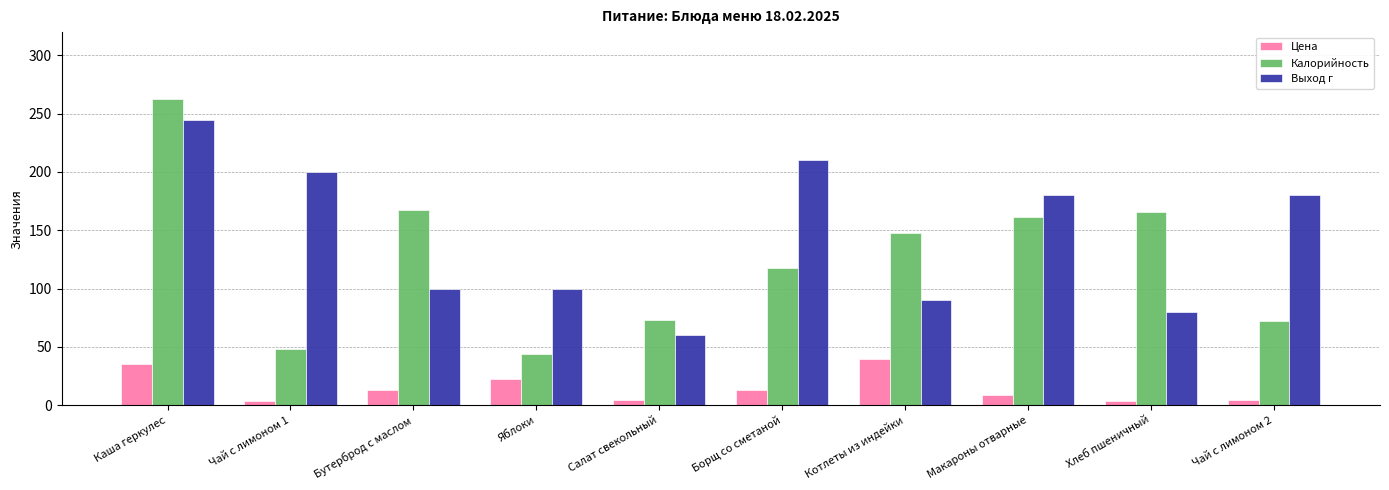

What is the spread (max minus min) of values at Бутерброд с маслом?

153.7